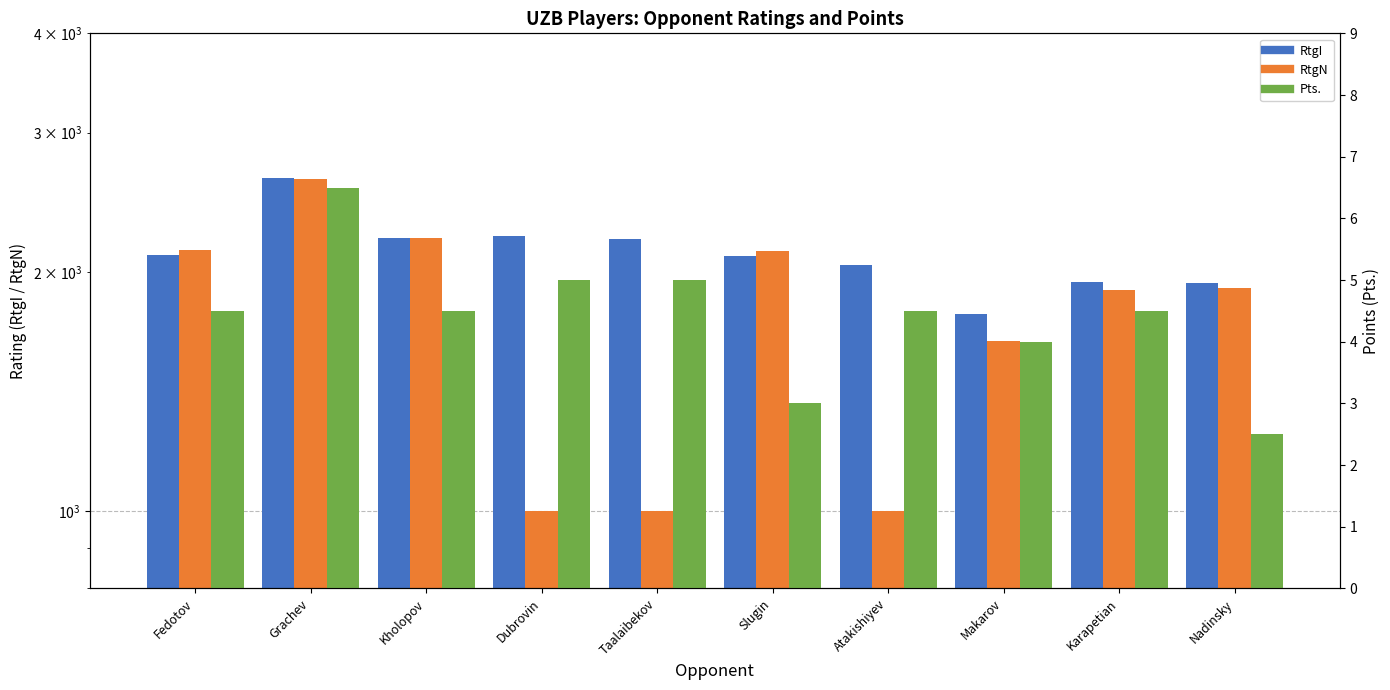

What is the value of the RtgN bar at the 6th from the left?

2128.0